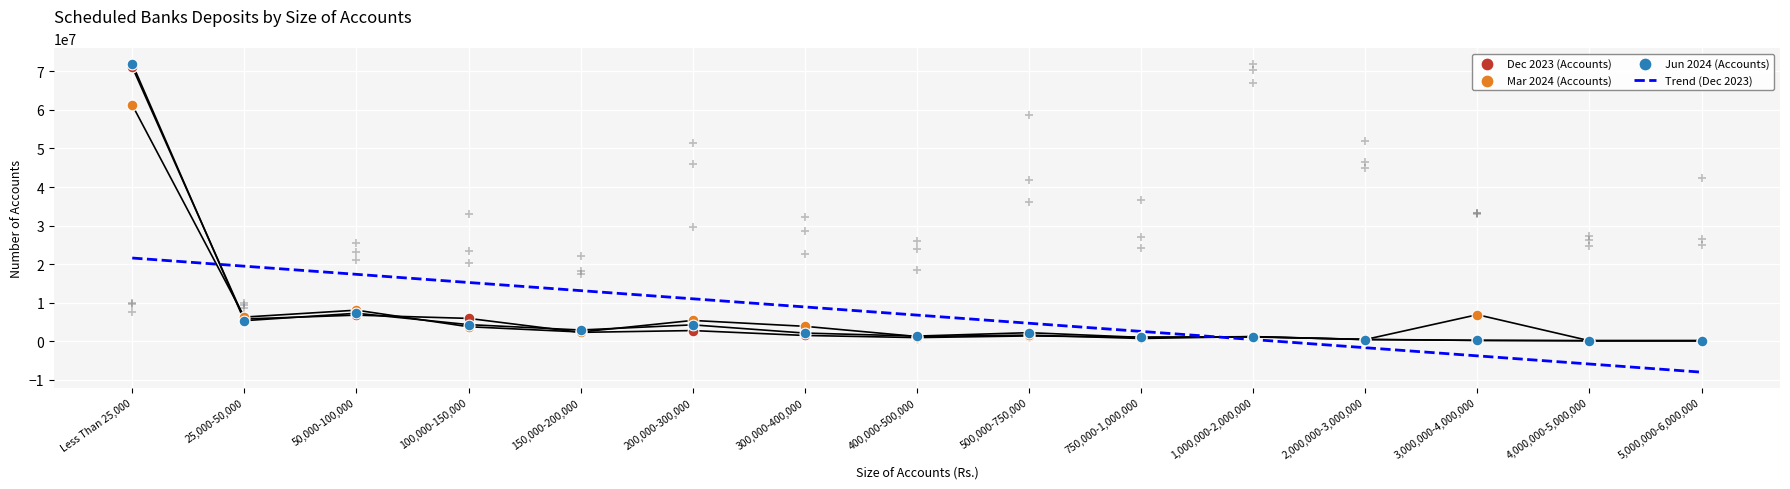

Which series contains the lowest Y value?

Trend (Dec 2023)